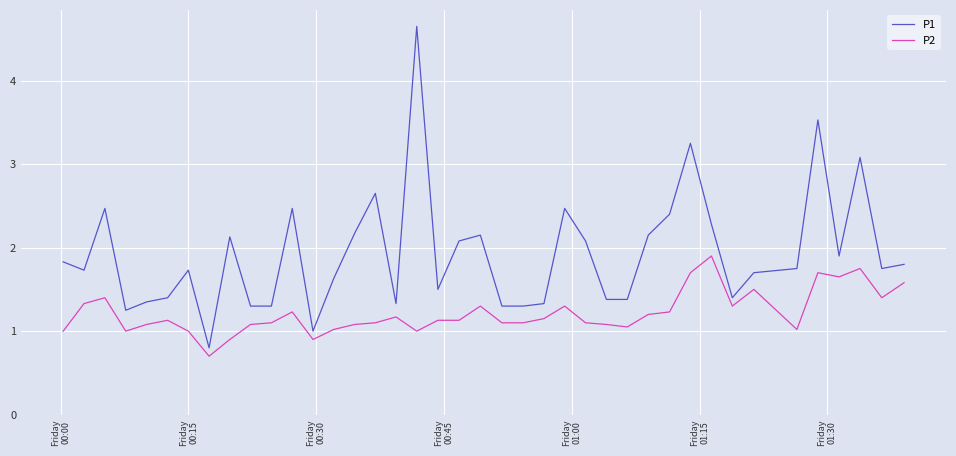

Which series has the widest spread of values?

P1